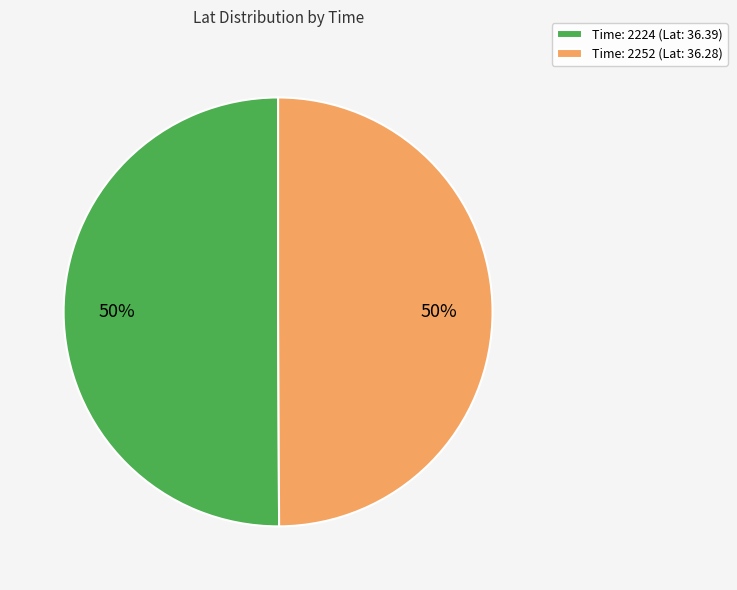

To the nearest percent, what portion does Time: 2252 (Lat: 36.28) represent?

50%